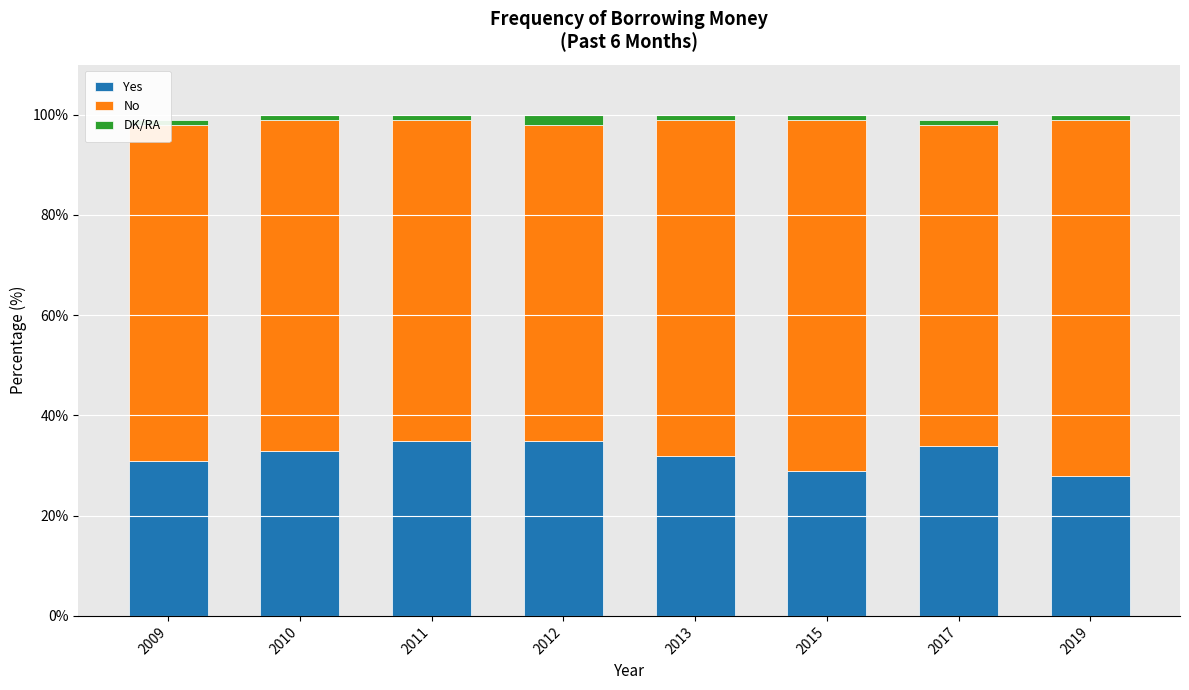

How many distinct data groups are displayed?

3